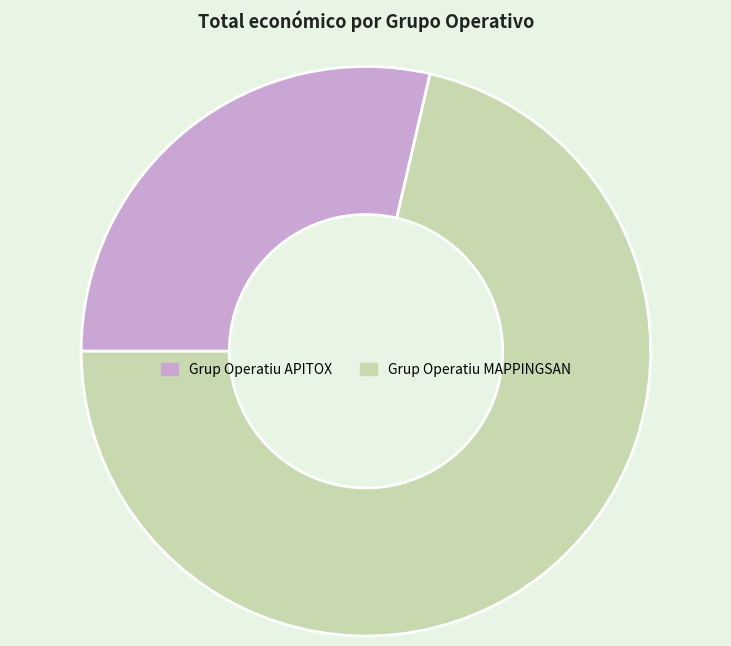

Which category has the smallest portion of the pie?

Grup Operatiu APITOX